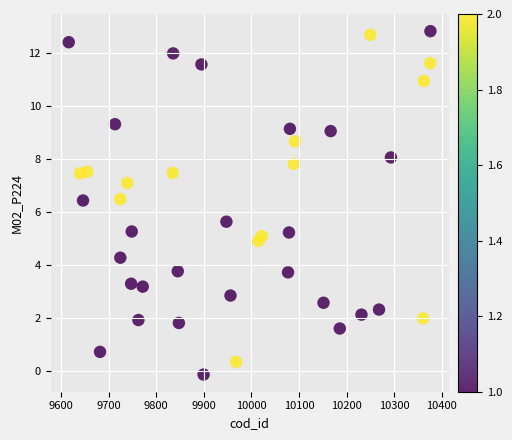

What is the range of Y values (max minus min)?

13.0